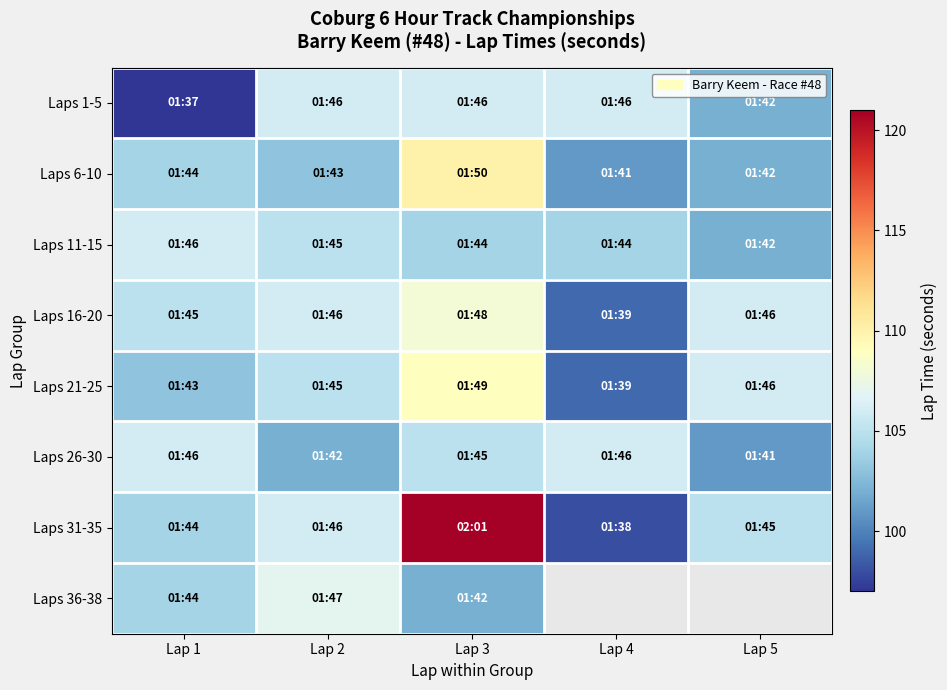

Is it true that Laps 16-20 equals 183.9 at Lap 2?

False